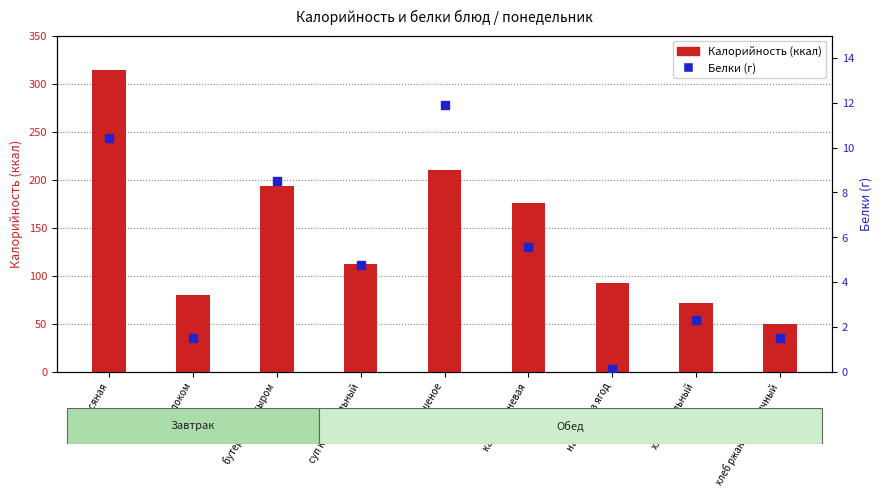

Which series reaches the maximum Y coordinate?

Калорийность